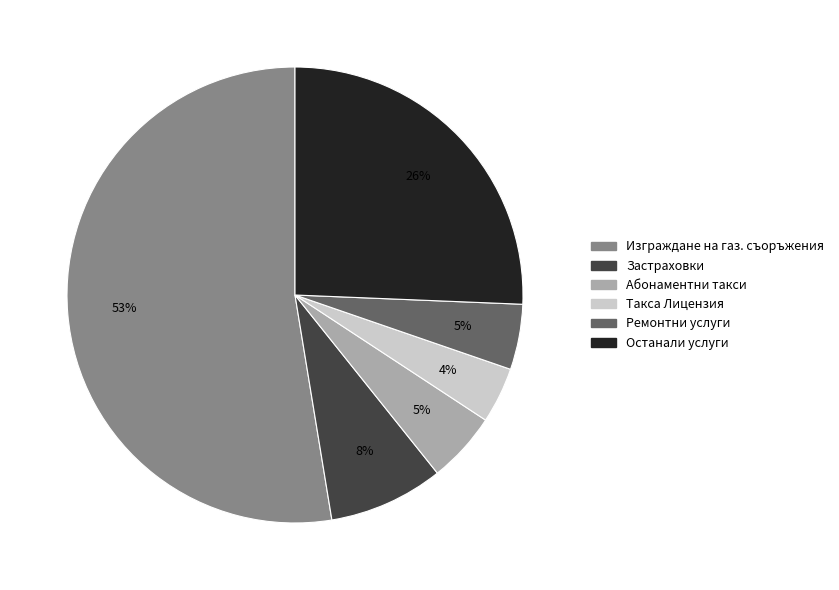

To the nearest percent, what is the average slice percentage?

17%